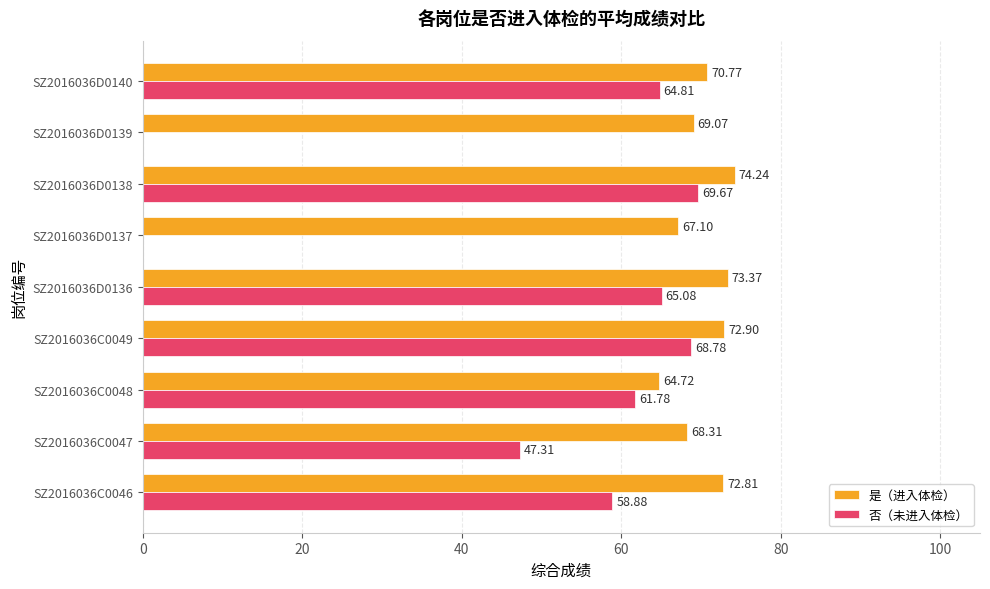

Which series changed the most between SZ2016036D0136 and SZ2016036D0139?

否（未进入体检）